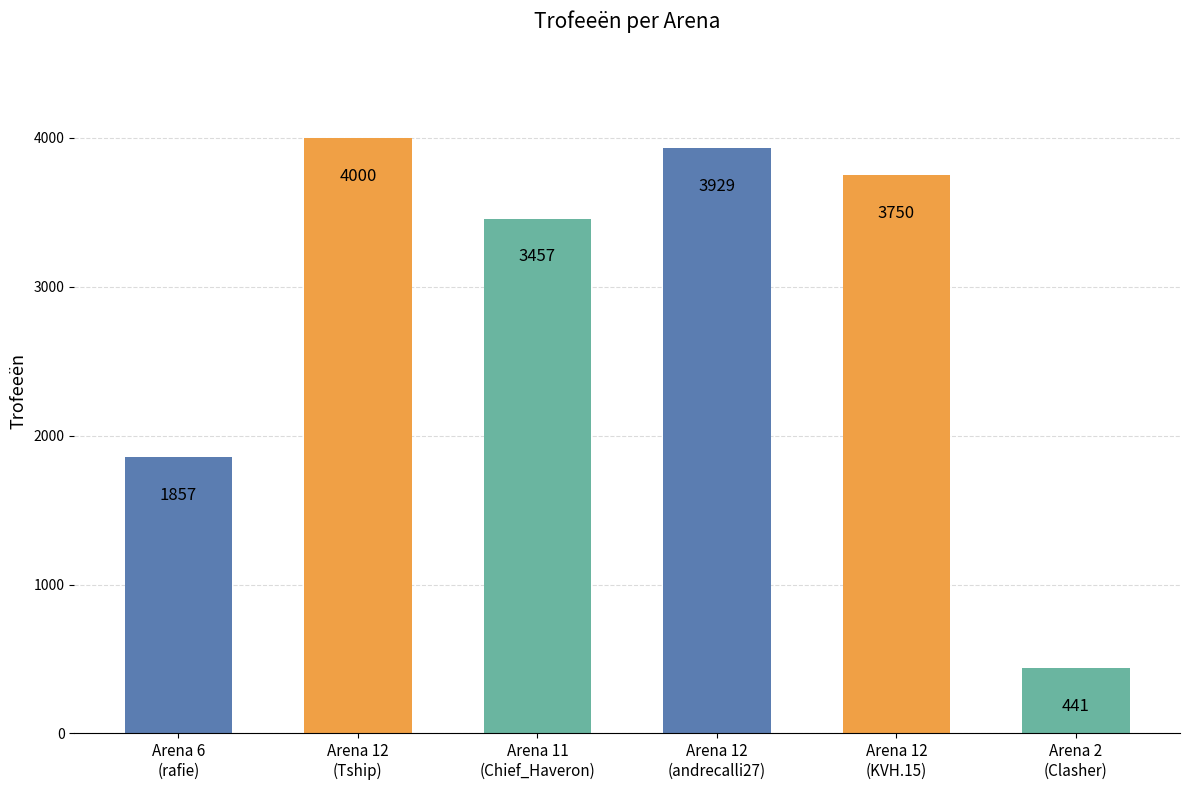

What is the ratio of the value at Arena 12
(KVH.15) to the value at Arena 12
(Tship)?

0.9